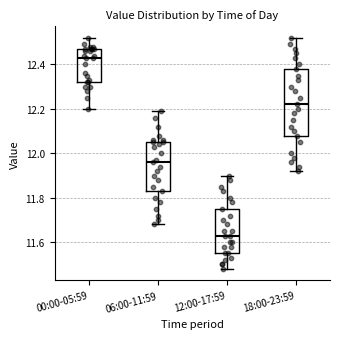

Reading left to right, read every box against the y-axis: the position of its median line, the range the box covers, and the ends of its whiskers. The values are not printed on the chart, so give them approximately, as read against the axis.

00:00-05:59: median 12.44, box 12.32 to 12.48, whiskers 12.20 to 12.52
06:00-11:59: median 11.96, box 11.84 to 12.06, whiskers 11.68 to 12.20
12:00-17:59: median 11.64, box 11.56 to 11.76, whiskers 11.48 to 11.90
18:00-23:59: median 12.22, box 12.08 to 12.38, whiskers 11.92 to 12.52